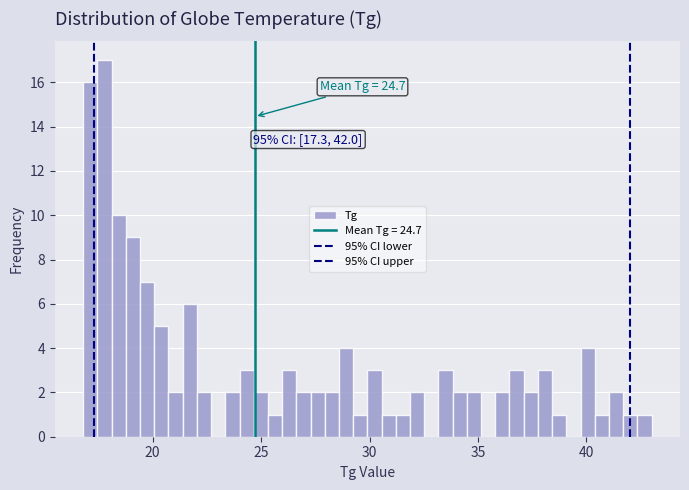

Read against the x-axis, roughly where is the centre of the tallest bar?

18.0